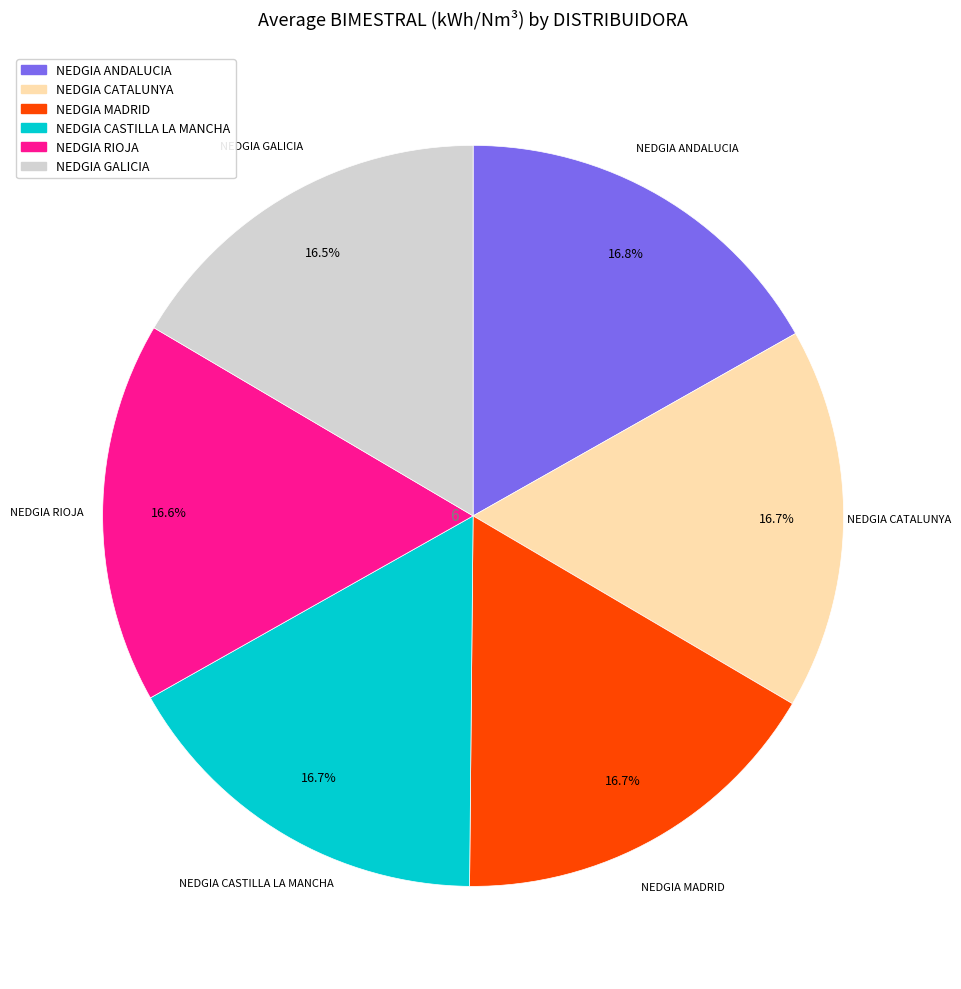

Is there a majority slice in this chart?

No